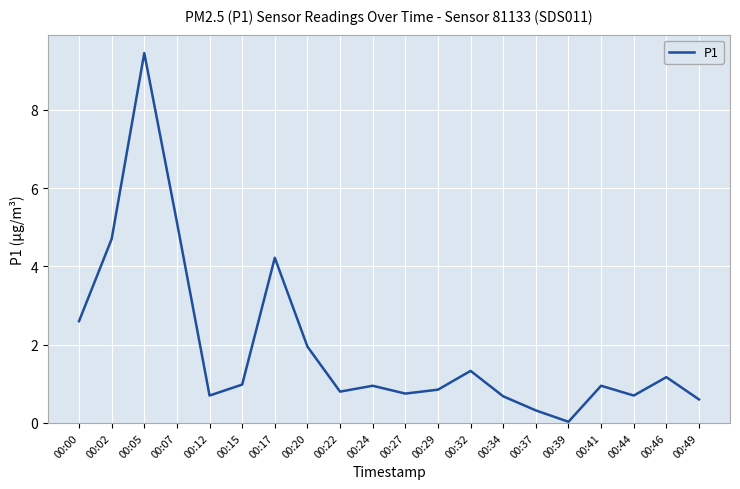

What is the difference between the values at 00:29 and 00:07?

4.3